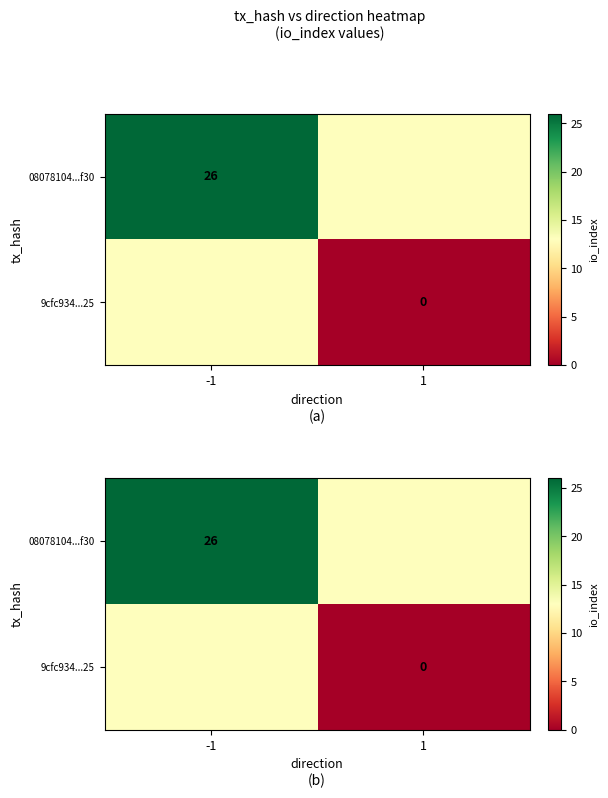

Is it true that 9cfc934...25 equals 0 at 1?

True